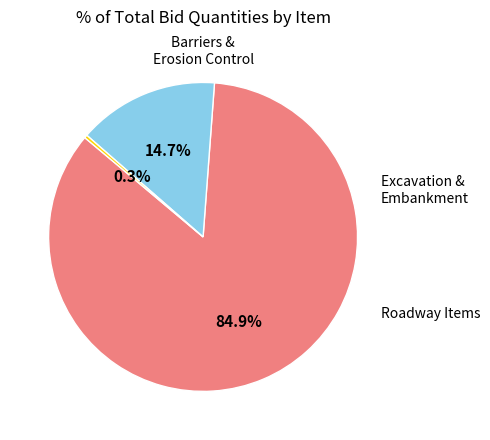

To the nearest percent, what is the difference between the largest and smallest slice percentages?

85%